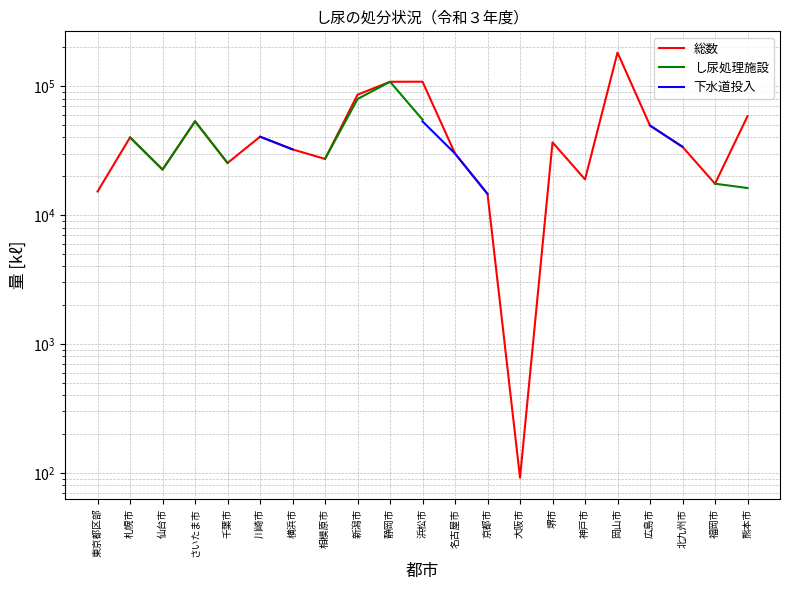

Is it true that 下水道投入 equals 22500.8 at 京都市?

False